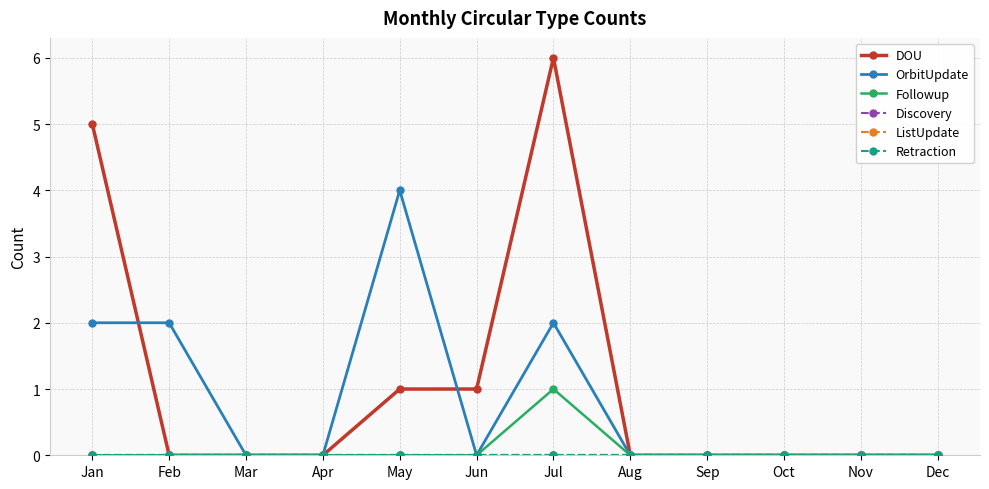

Between Nov and Oct, which is larger?

Nov